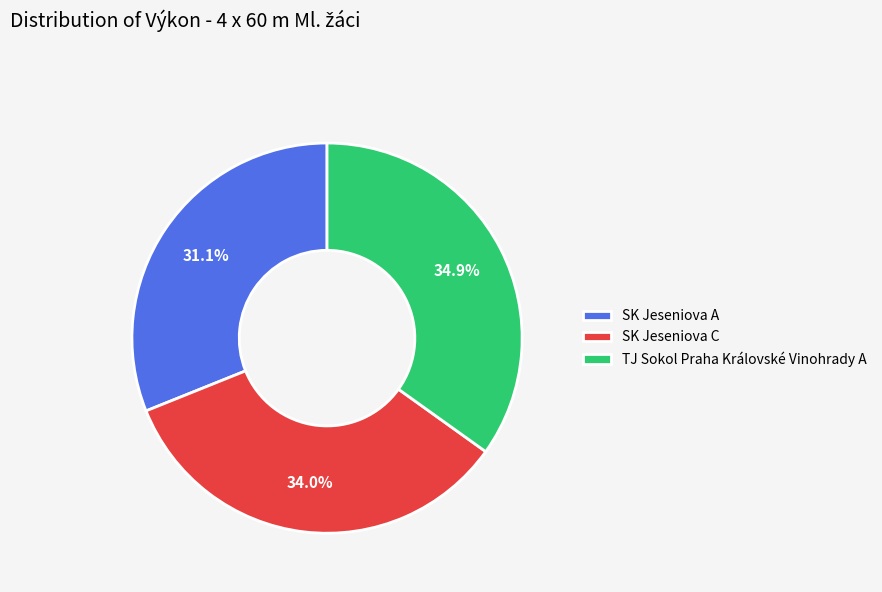

Rank the categories by value from highest to lowest.

TJ Sokol Praha Královské Vinohrady A, SK Jeseniova C, SK Jeseniova A